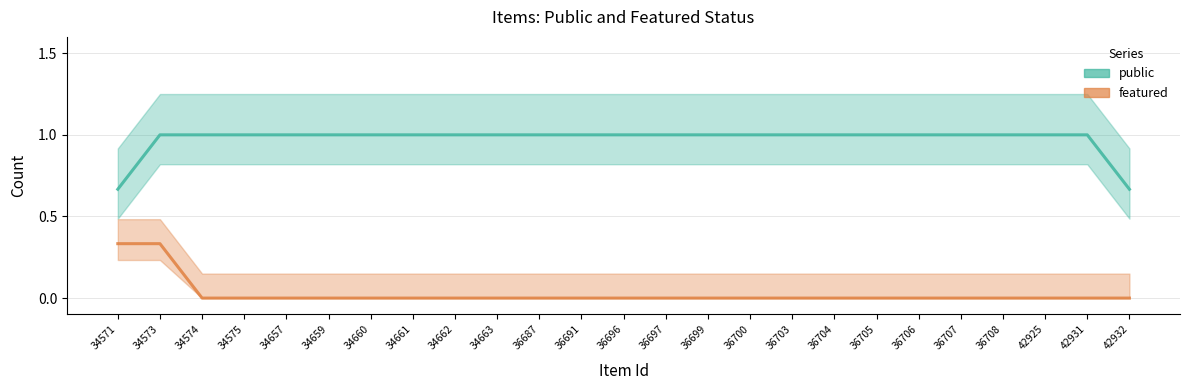

The value of public at 34574 is 1.0. True or false?

True